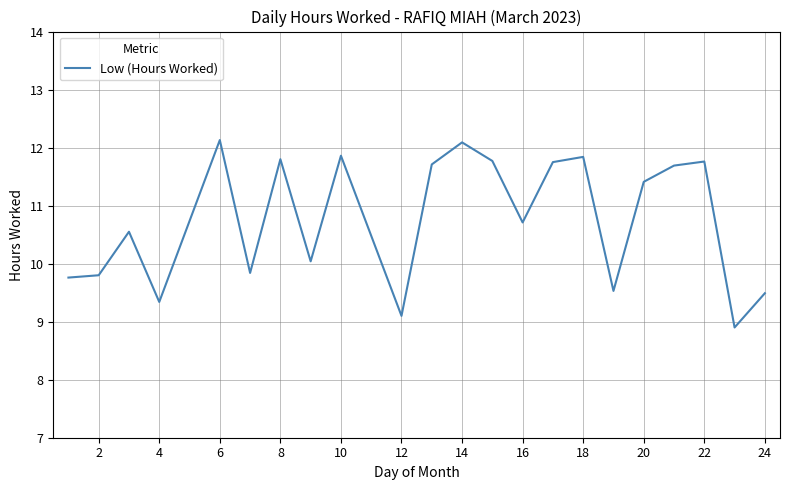

What is the difference between the maximum and minimum values?

3.2